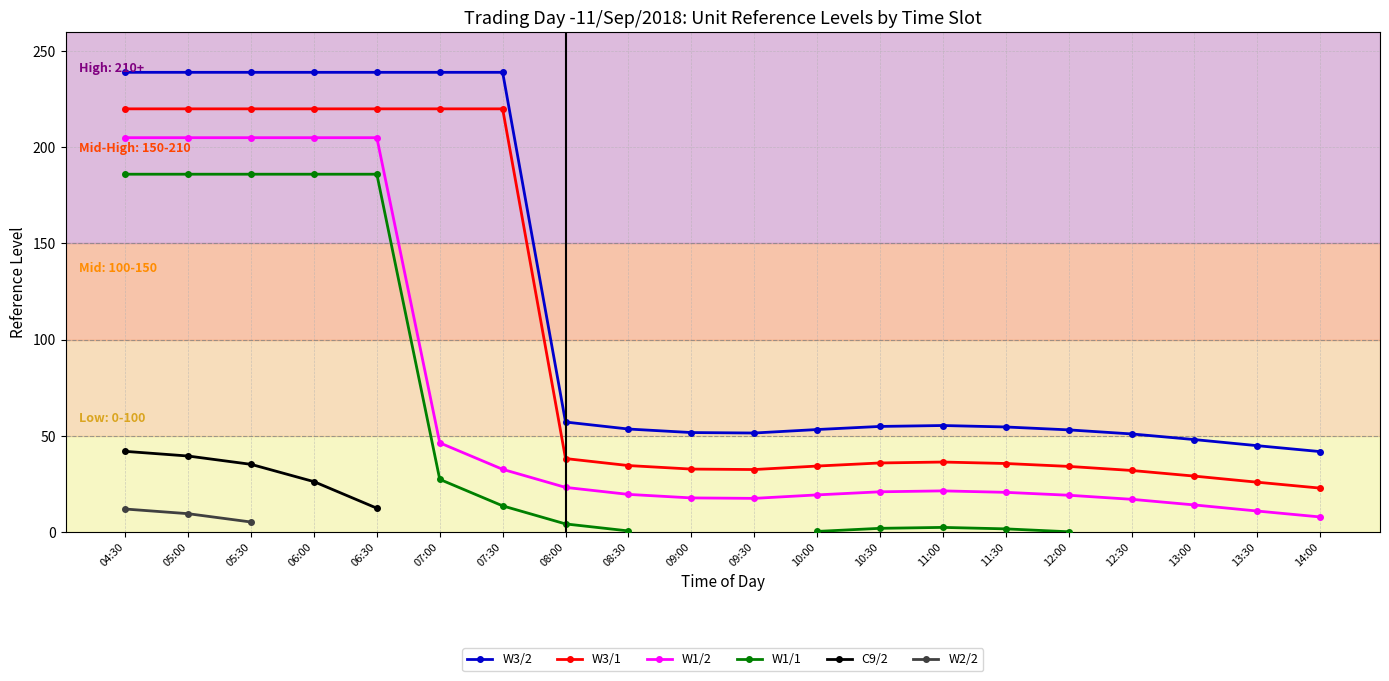

How many values in C9/2 are above zero?

5